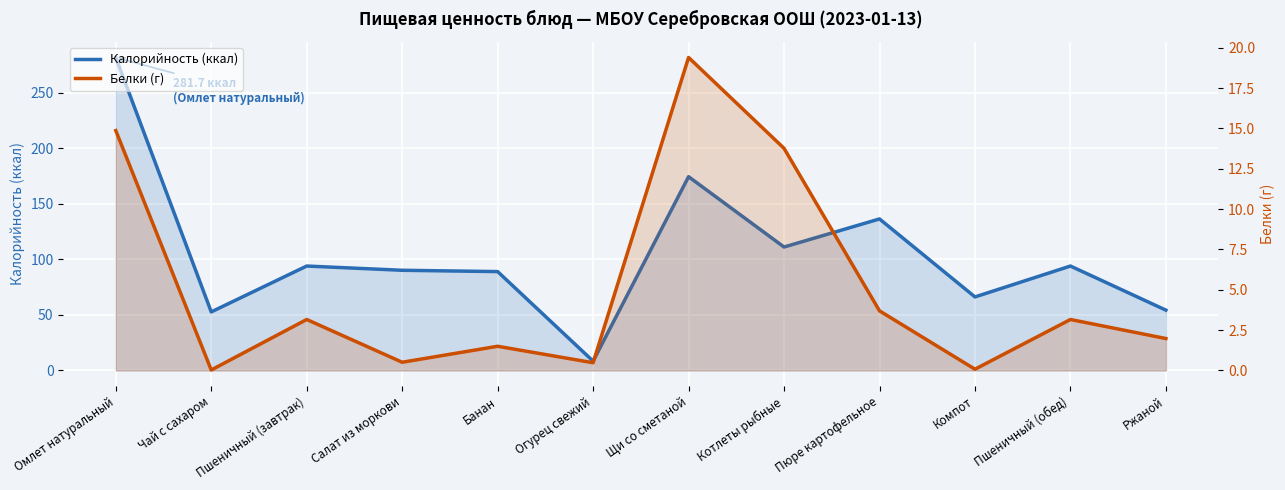

Is the value of Калорийность (ккал) at Омлет натуральный greater than the value of Белки (г) at Чай с сахаром?

Yes